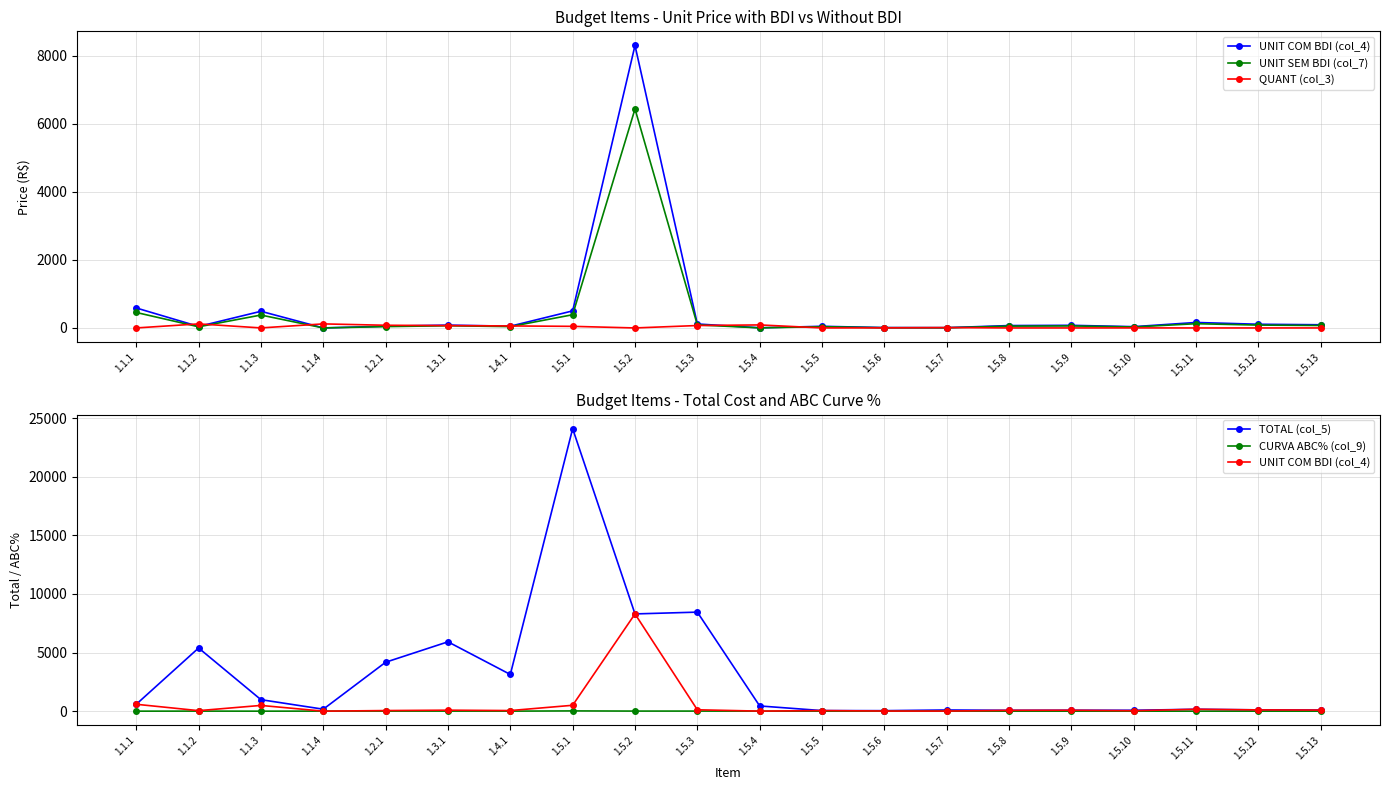

What is the total value across all series at 1.5.12?

305.3